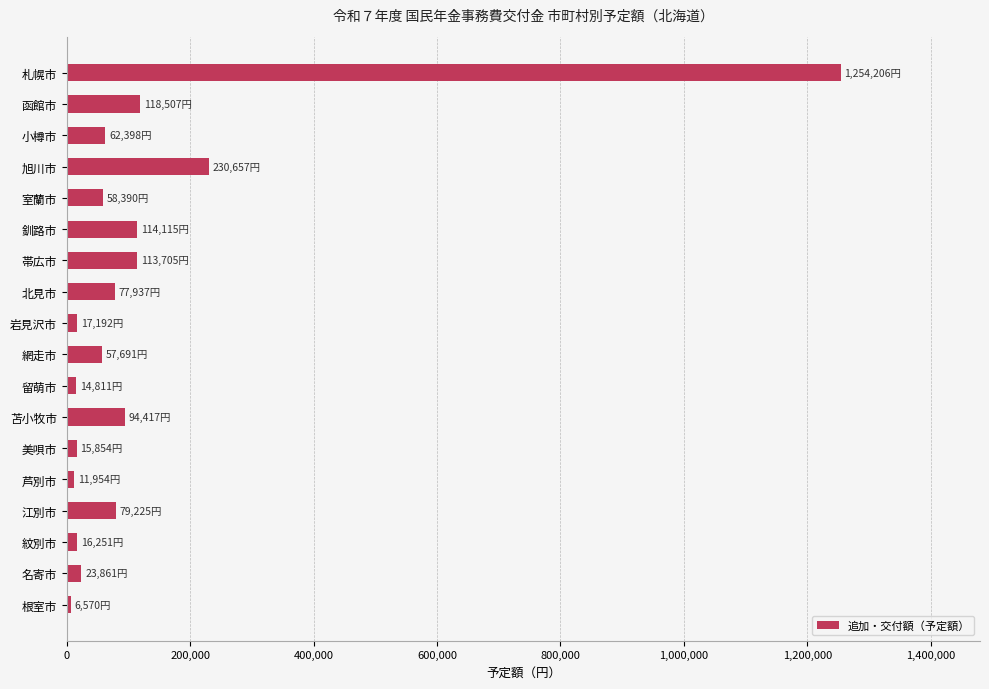

Count the number of categories in the chart.

18